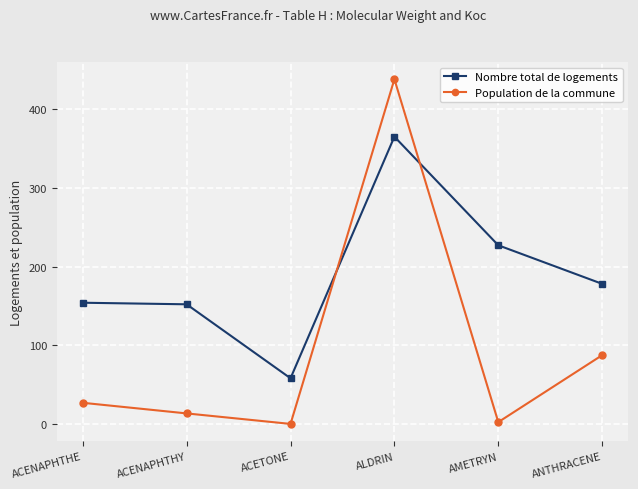

True or false: Population de la commune has more than 1 interior local peaks.

False